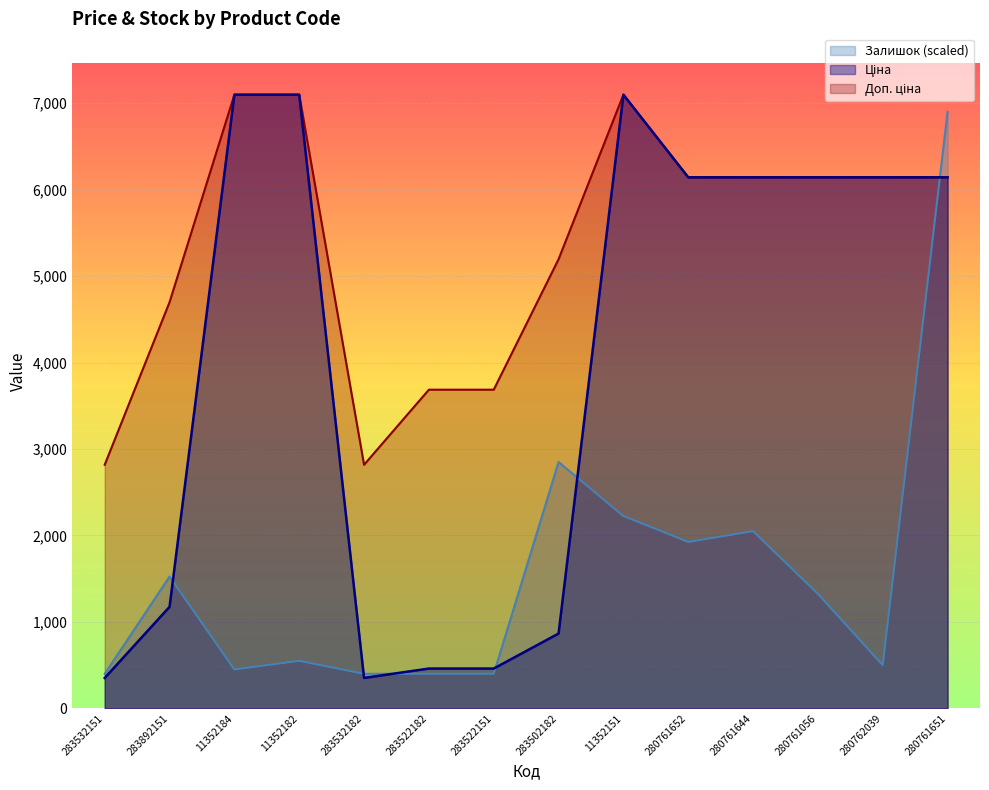

What is the sum of the Ціна values at 283532151 and 280761651?

6495.5